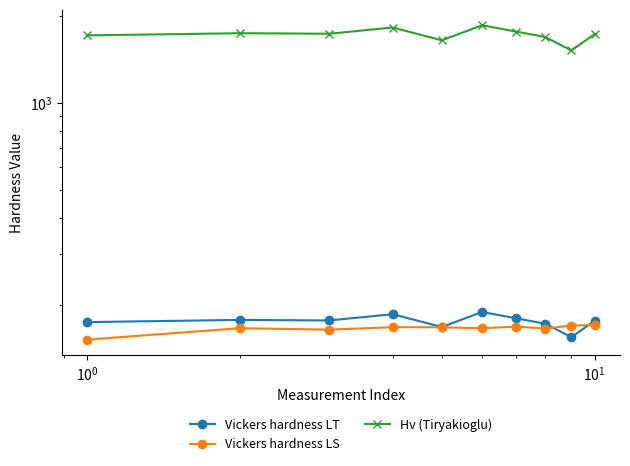

How many interior local valleys does the Vickers hardness LT series have?

3